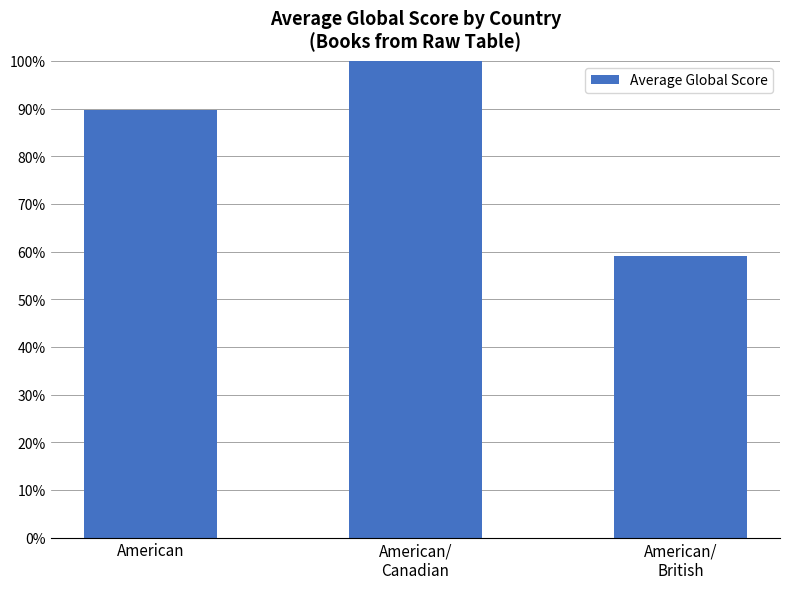

Does the chart contain any negative values?

No